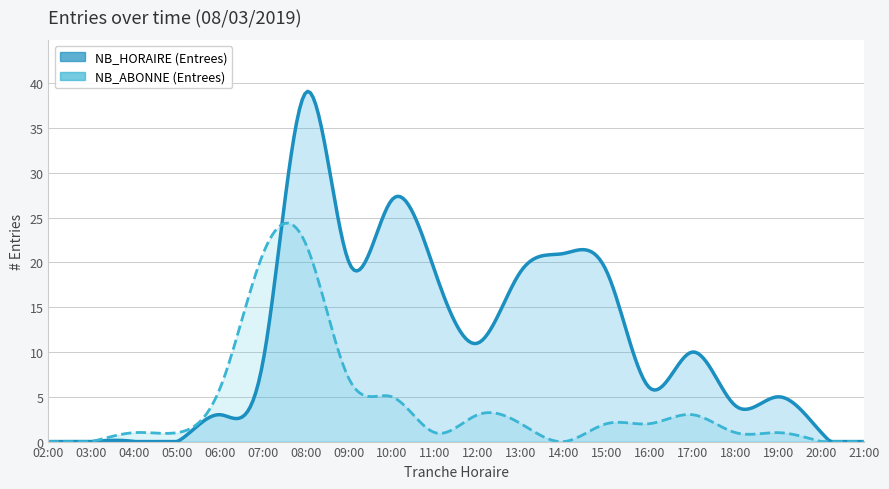

At 11, list the series in order from smallest to largest.

ENTREES NB_ABONNE, ENTREES NB_HORAIRE